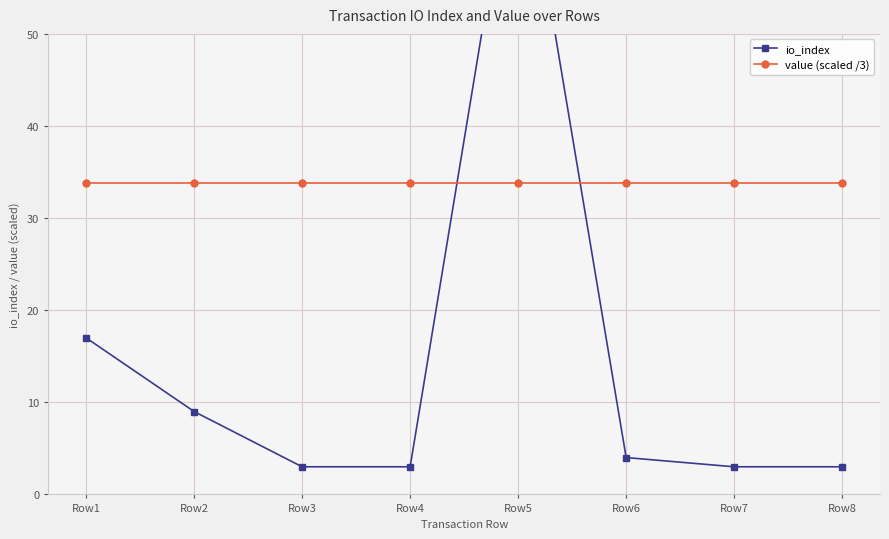

List the series in order of their peak value, lowest first.

value (scaled /3), io_index